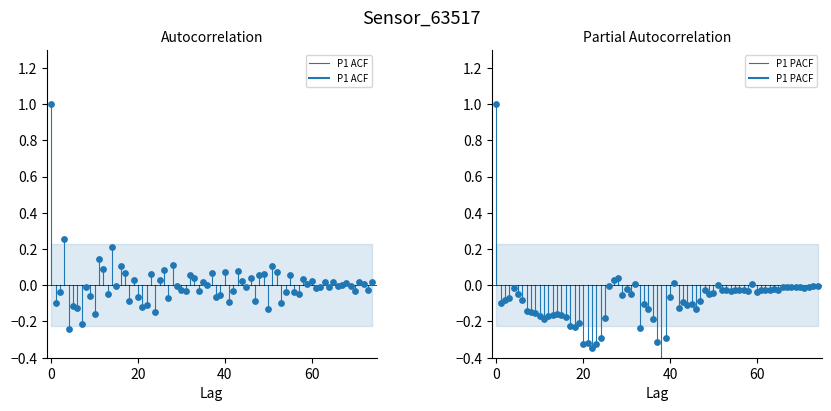

Which series contains the highest Y value?

P1 ACF